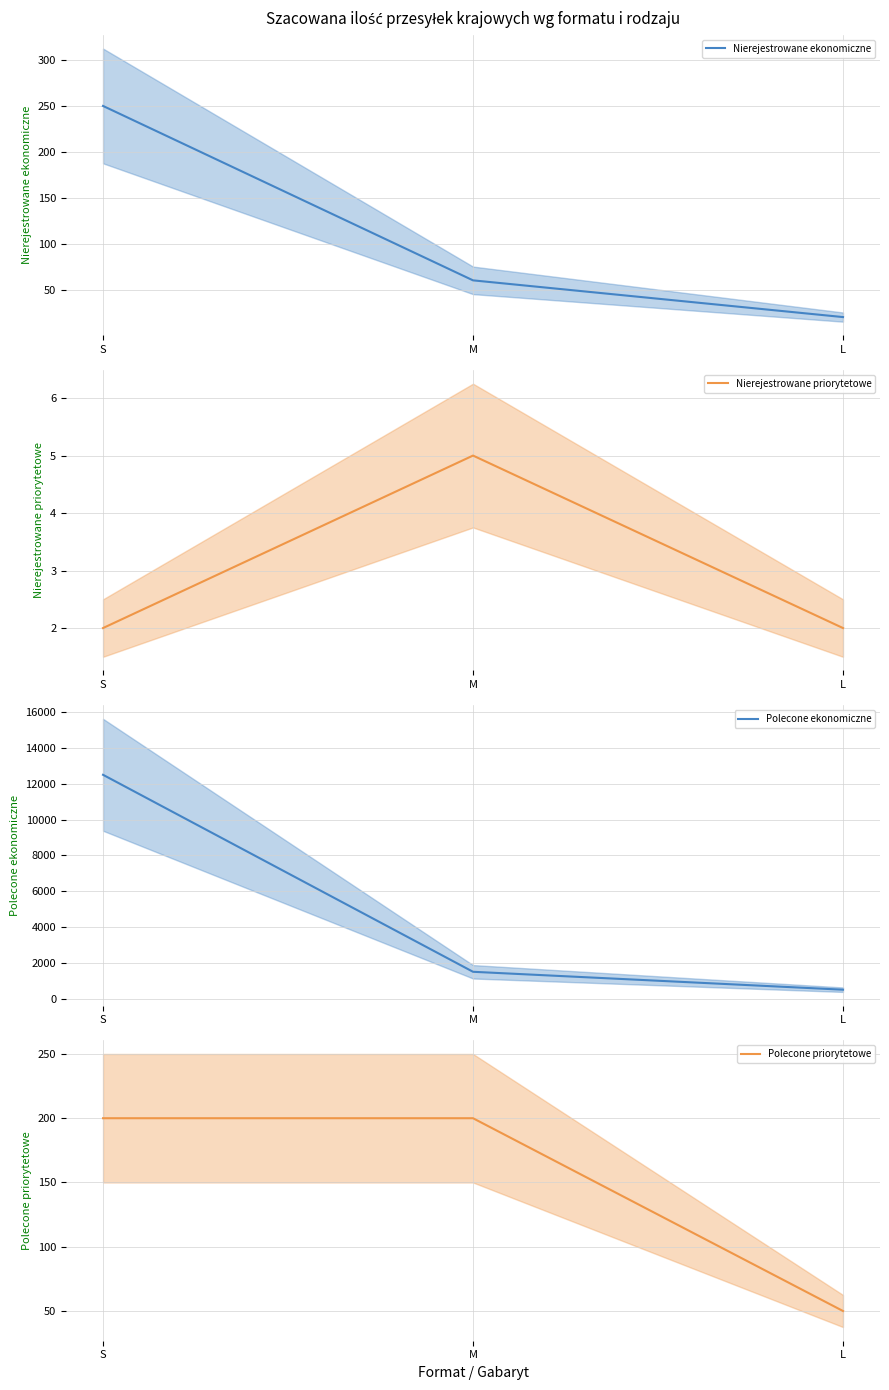

Count the Nierejestrowane priorytetowe values in the range 2 to 5.

3